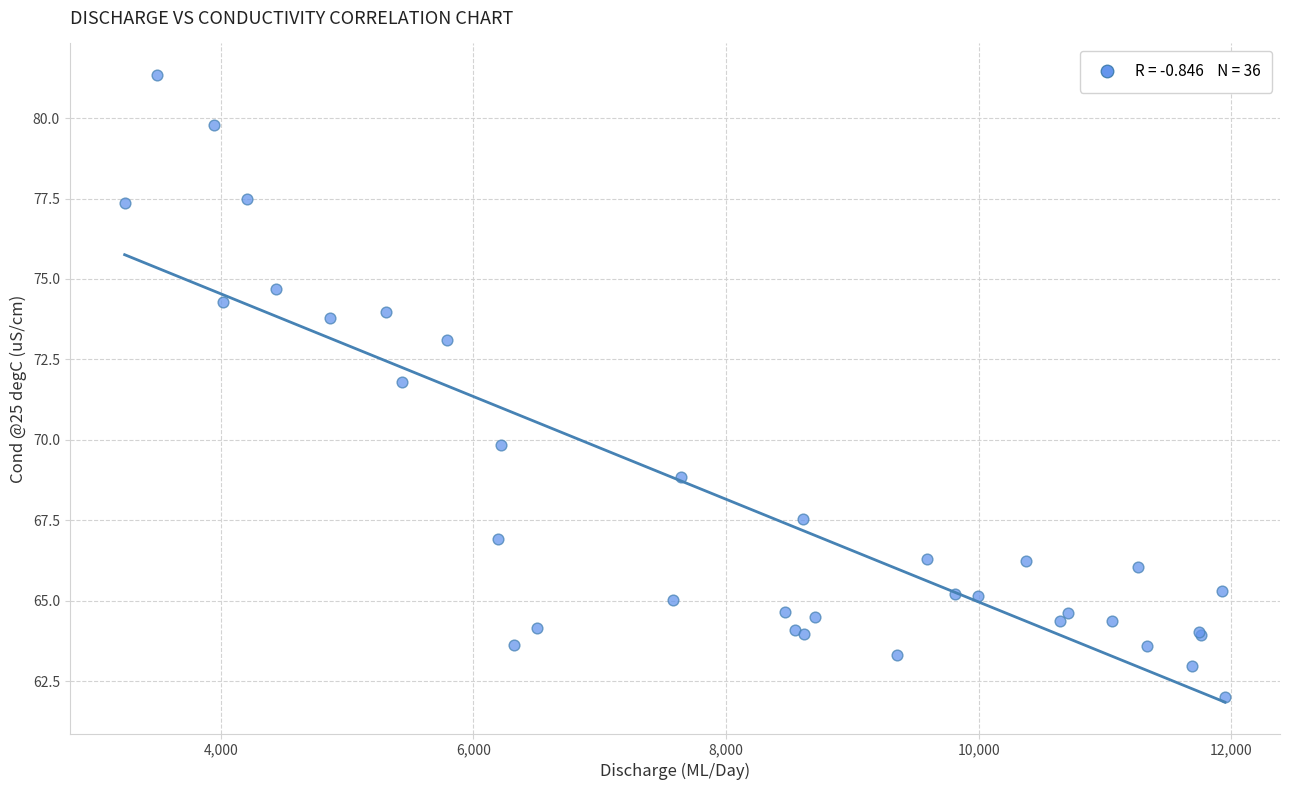

What Y value in the scatter plot is closest to 71?

71.8